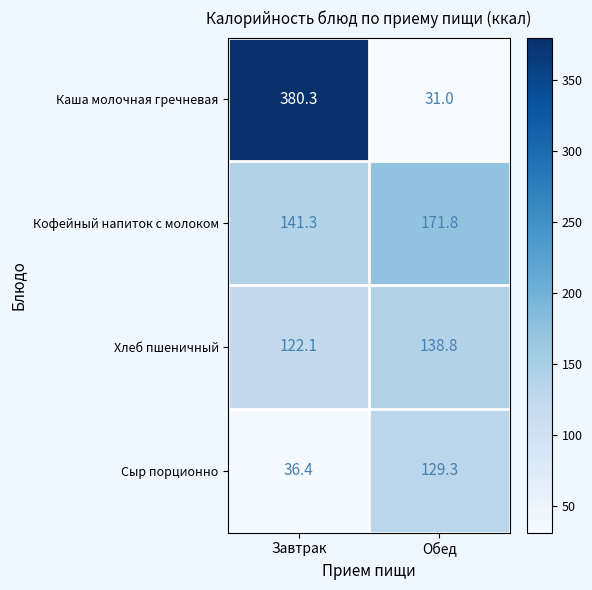

Which series changed the most between Завтрак and Обед?

Каша молочная гречневая